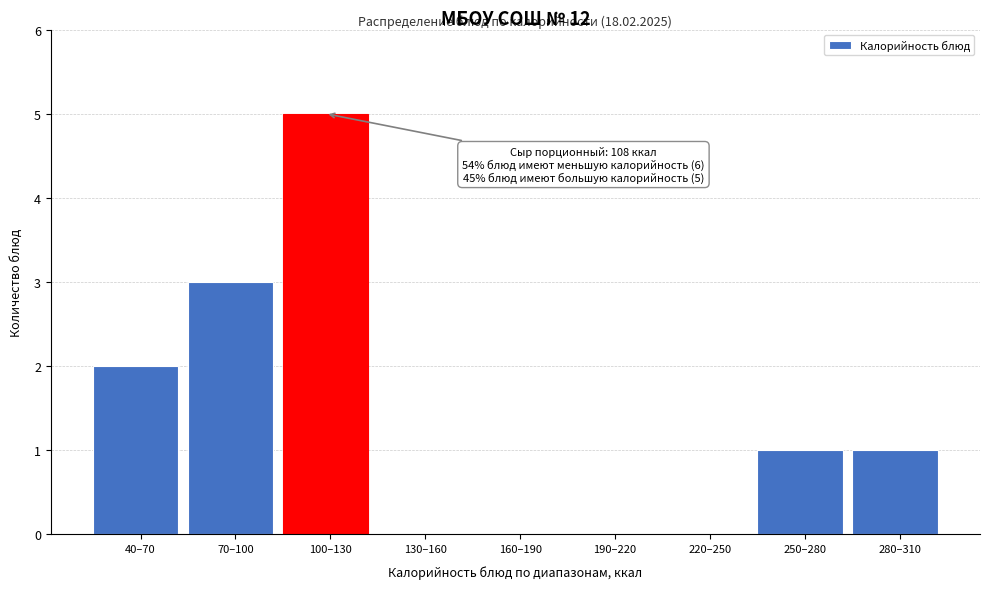

The value at 130–160 is -3. True or false?

False